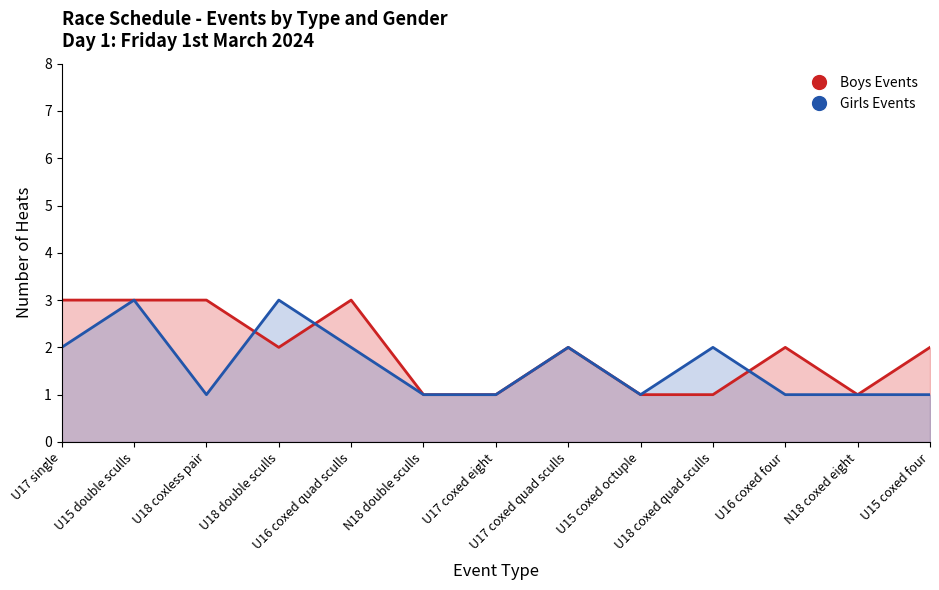

Count the number of data series in this chart.

2